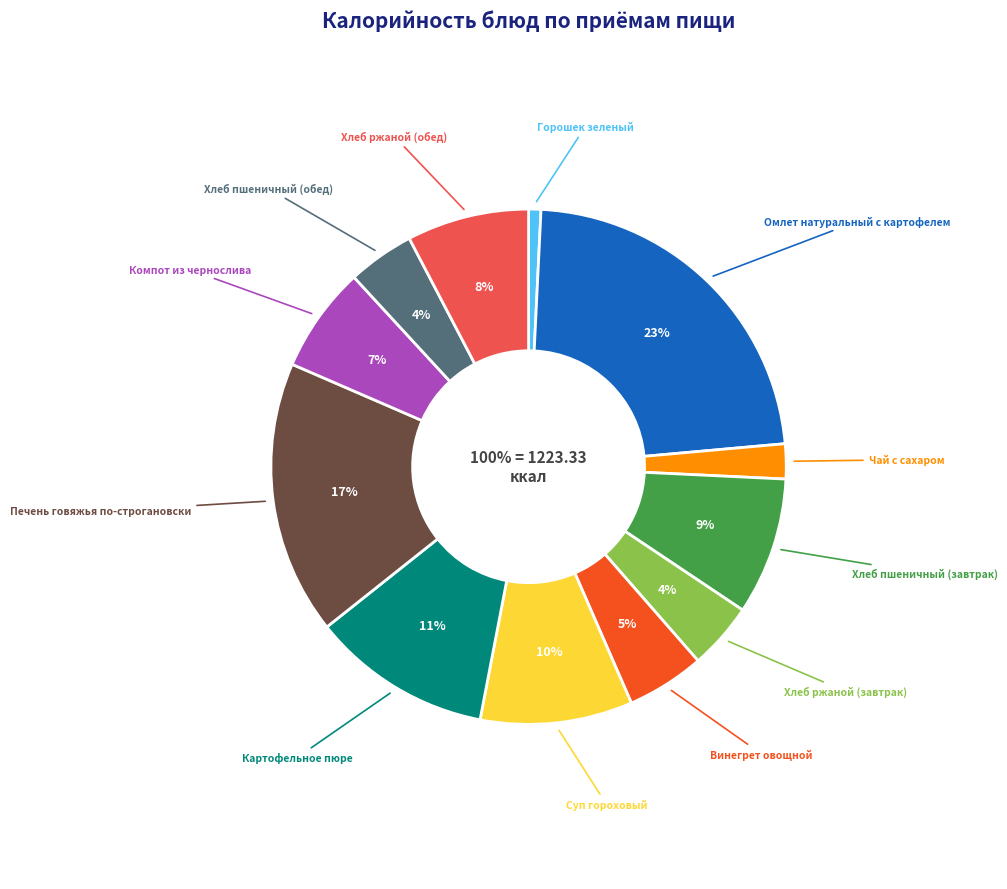

What percentage is the Хлеб ржаной (завтрак) slice, to the nearest percent?

4%